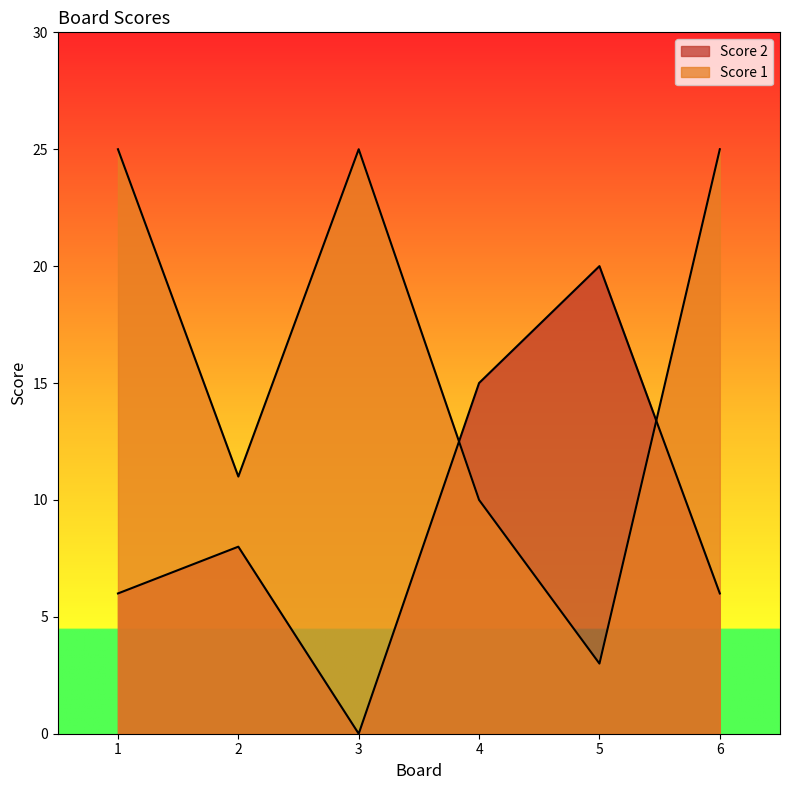

Rank the series at 1 from lowest to highest value.

Score 2, Score 1